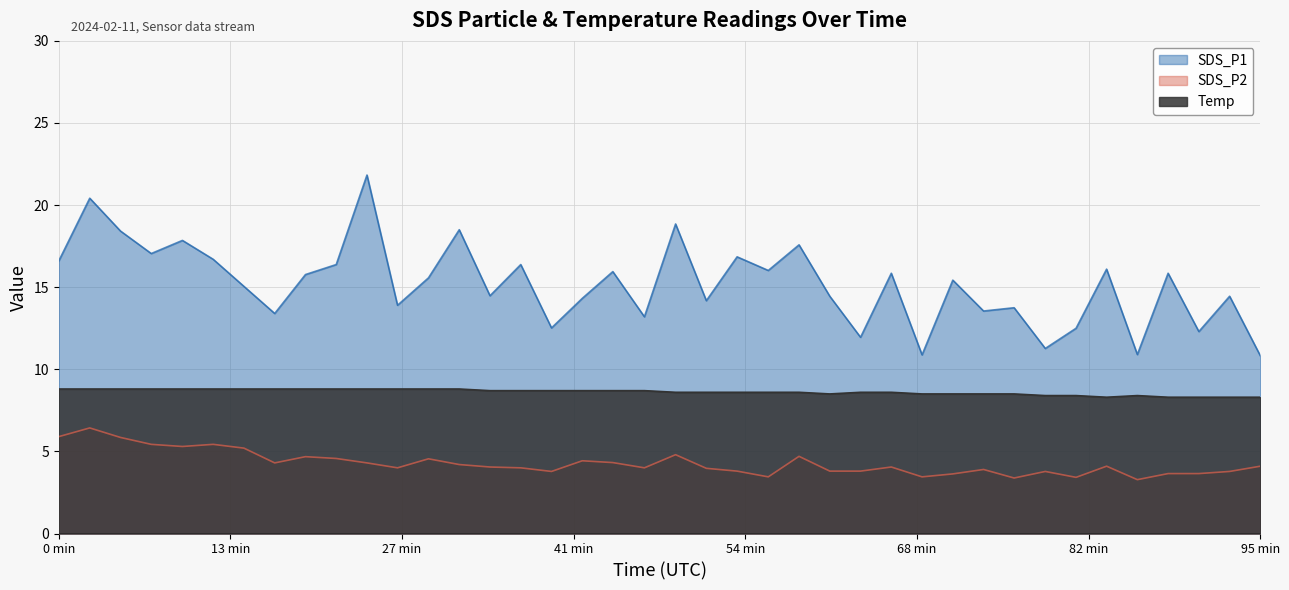

Does the chart display data point markers on the line(s)?

No